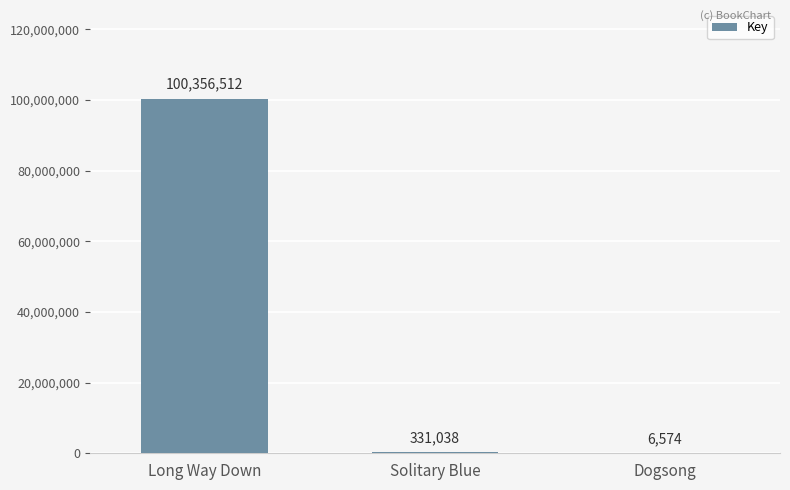

What is the change in value from Long Way Down to Dogsong?

-100349938